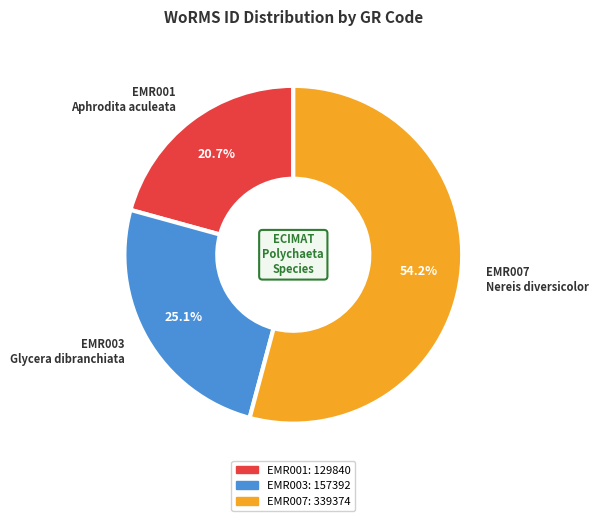

Which has a higher value, EMR003 Glycera dibranchiata or EMR007 Nereis diversicolor?

EMR007 Nereis diversicolor